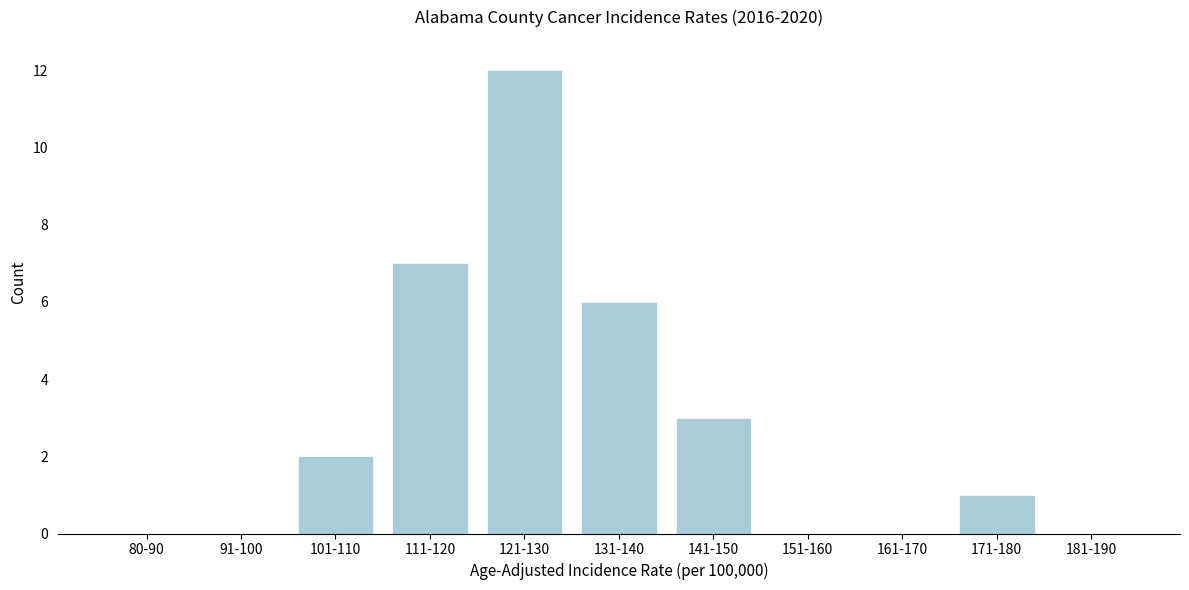

Reading left to right, transcribe all the data shown in this chart.

80-90=0	91-100=0	101-110=2	111-120=7	121-130=12	131-140=6	141-150=3	151-160=0	161-170=0	171-180=1	181-190=0